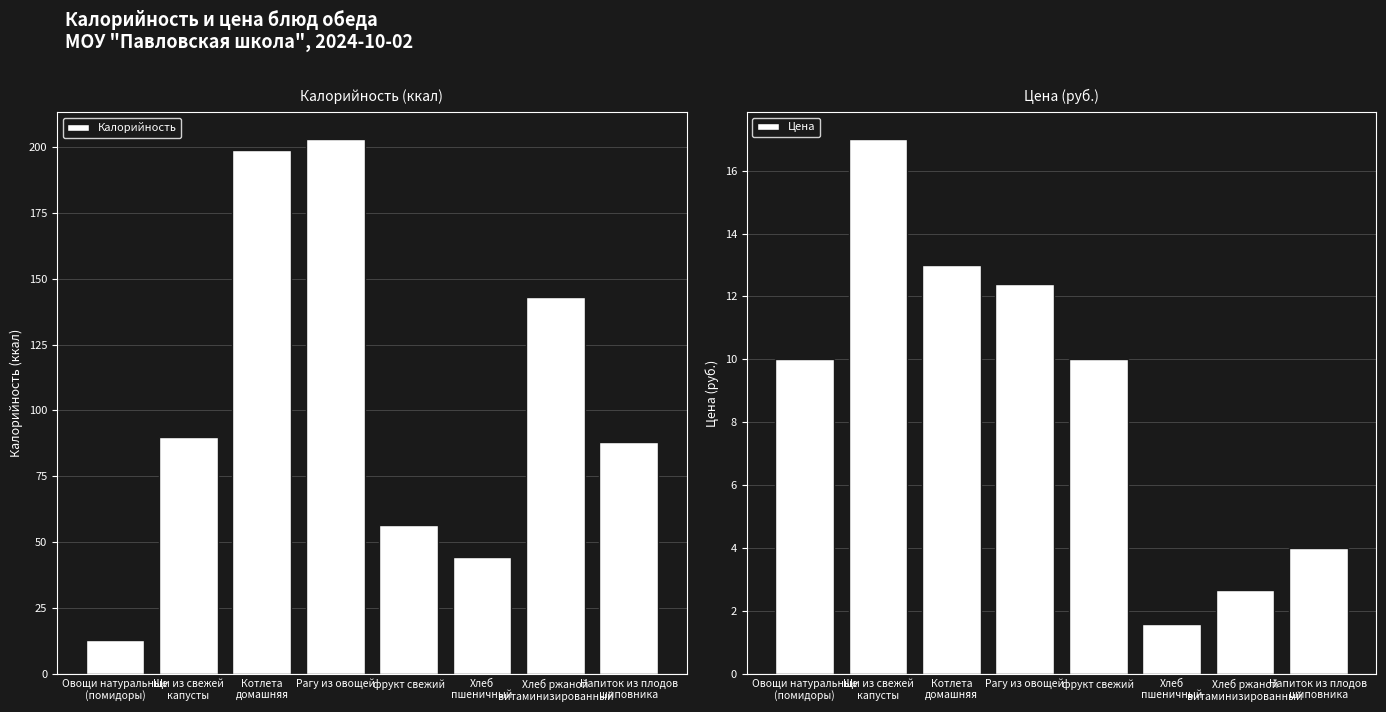

What is the average value of the Калорийность series?

104.6